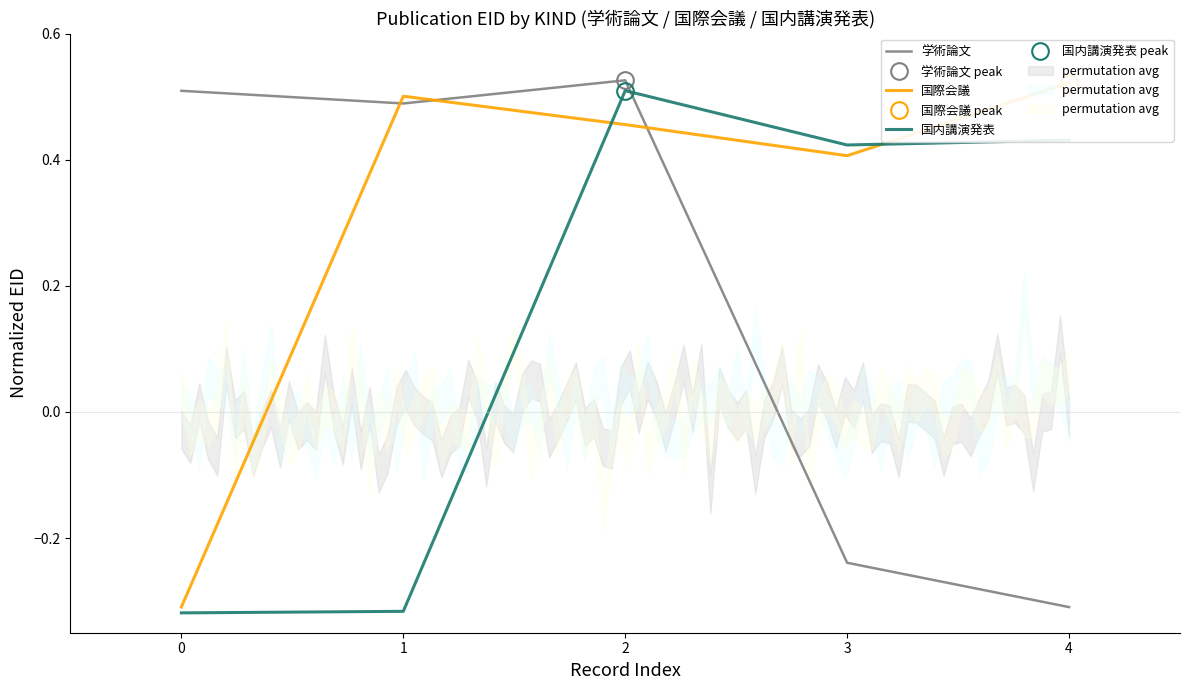

Where is 学術論文 nearest to the value 0?

3